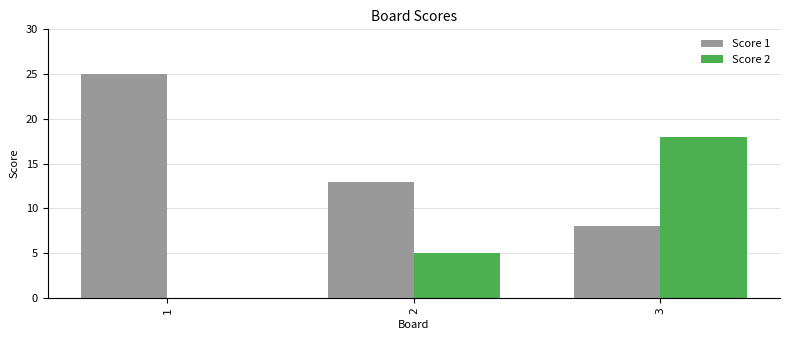

Which series has the largest total across all categories?

Score 1